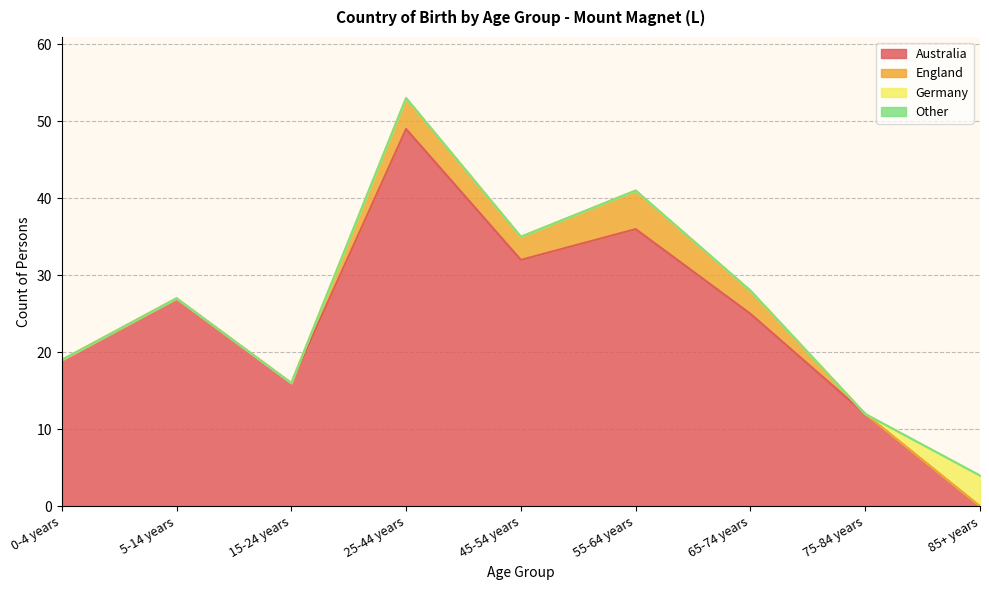

What is the greatest value displayed?

49